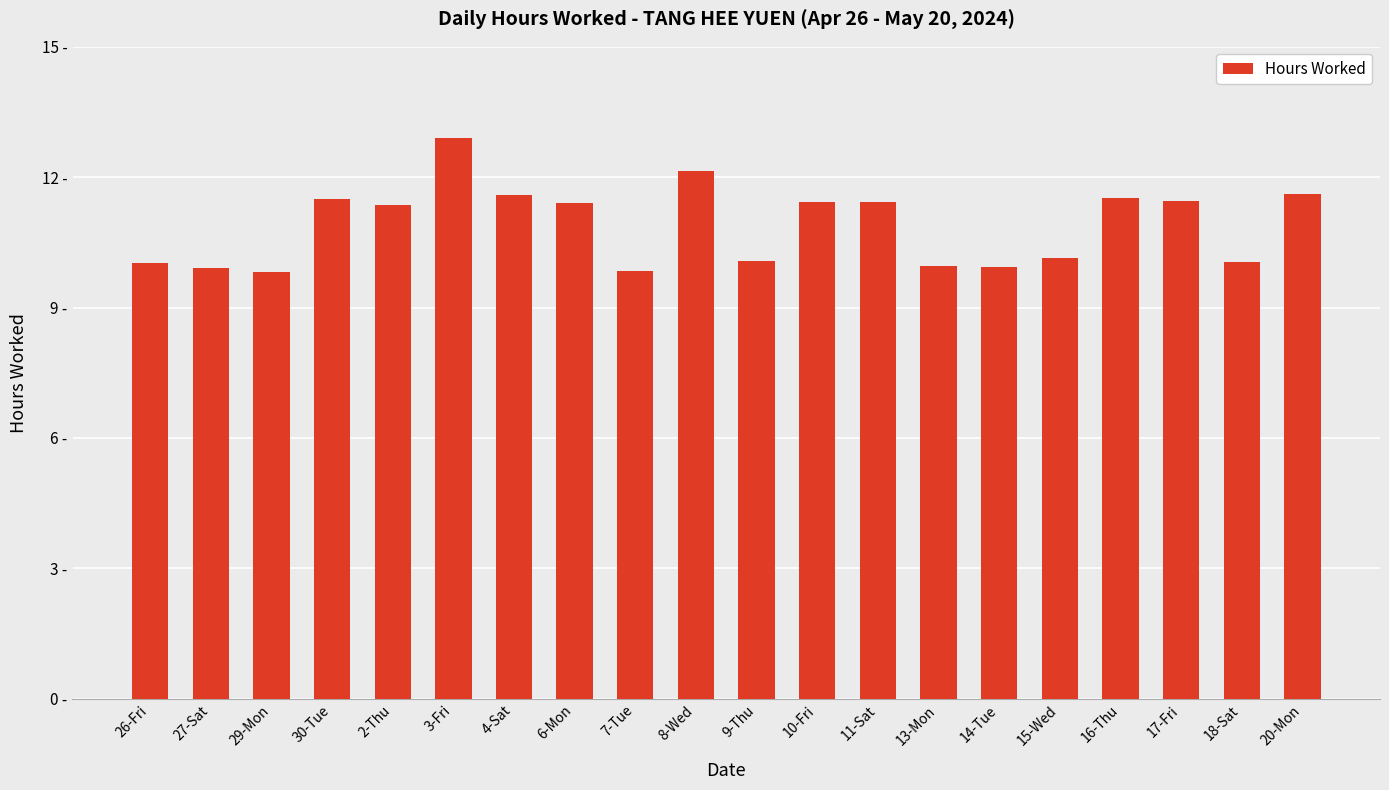

Where does the data first go above 11?

30-Tue